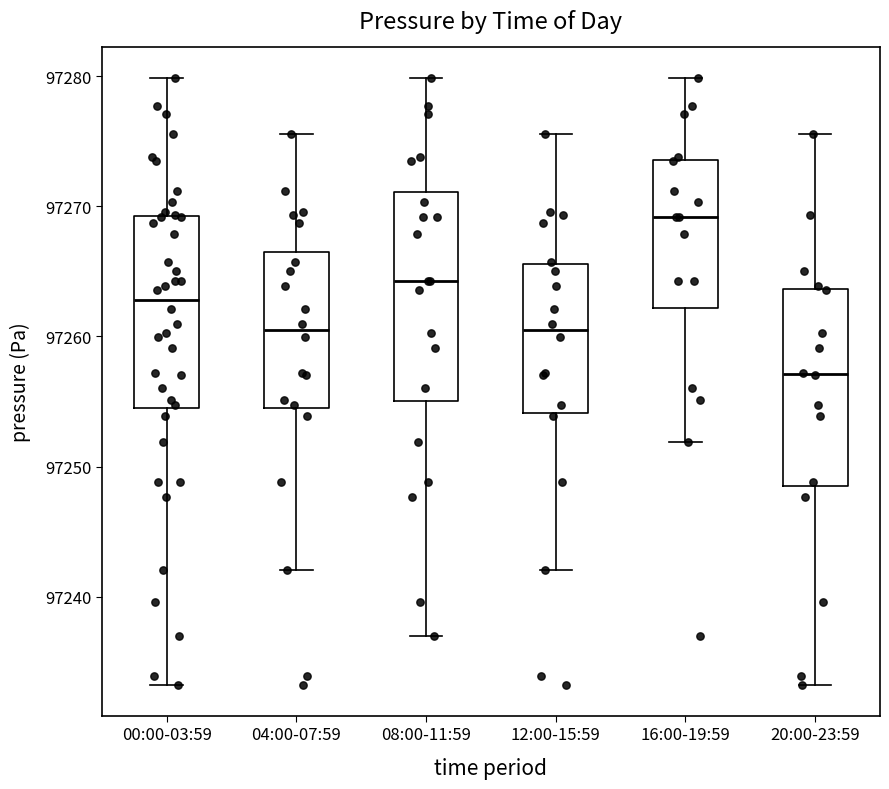

Which box has the lowest median line?

20:00-23:59